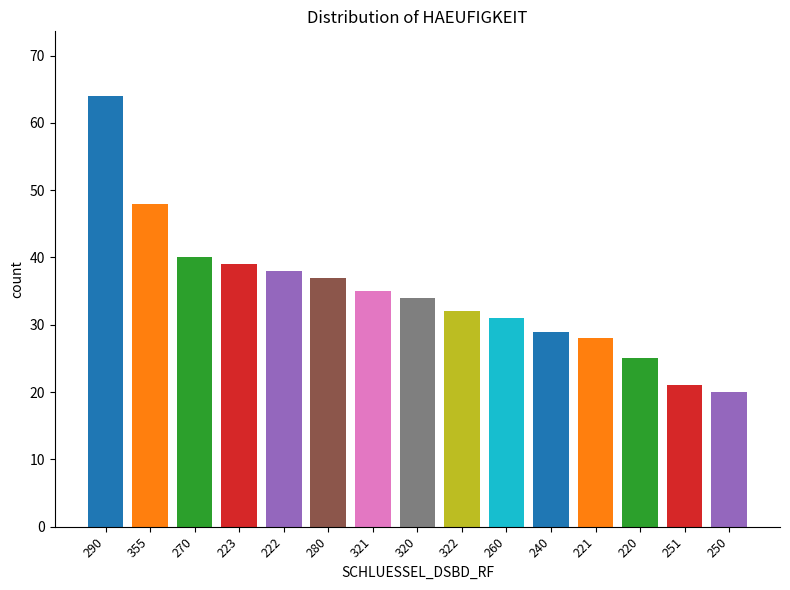

Which label corresponds to the smallest value in the chart?

250